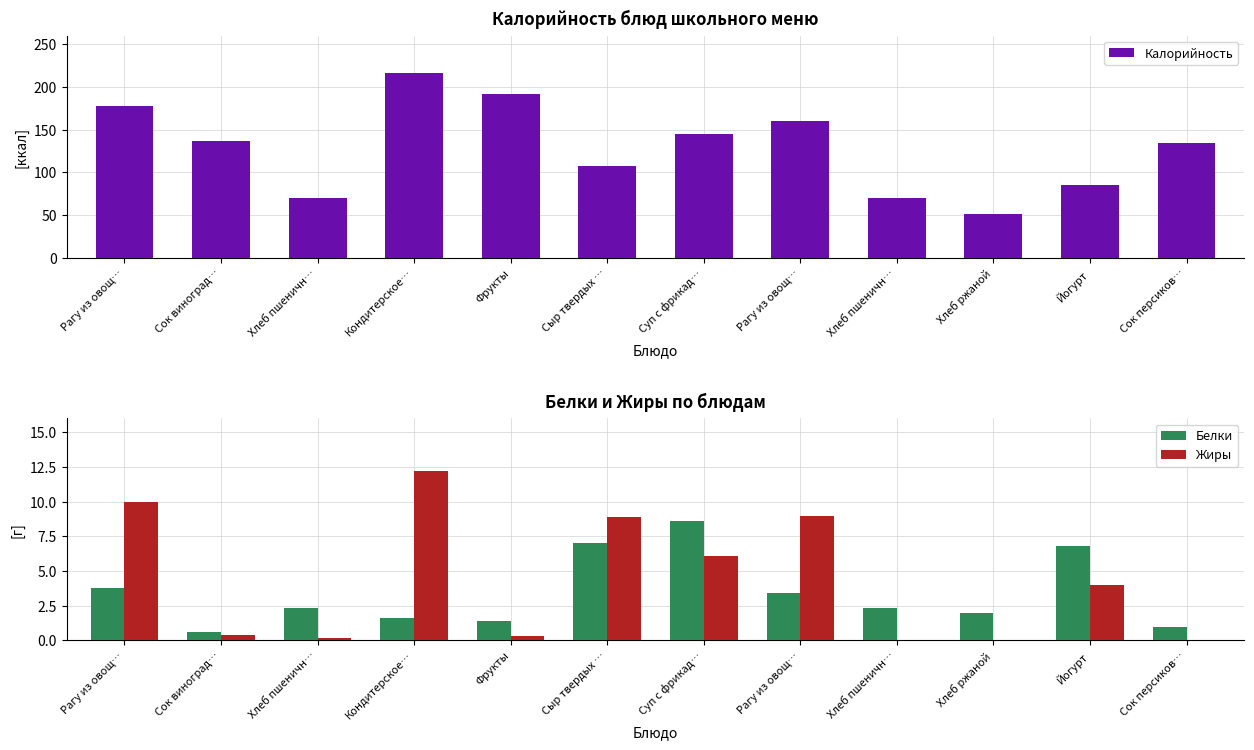

Reading right to left, list all the values displayed in this chart.

Калорийность: 134.4	84.8	51.2	70.3	160.0	144.9	107.5	192.0	216.4	70.3	136.4	177.8
Белки: 1.0	6.8	2.0	2.3	3.4	8.6	7.0	1.4	1.6	2.3	0.6	3.8
Жиры: 0.0	4.0	0.0	0.0	9.0	6.1	8.9	0.3	12.2	0.2	0.4	10.0